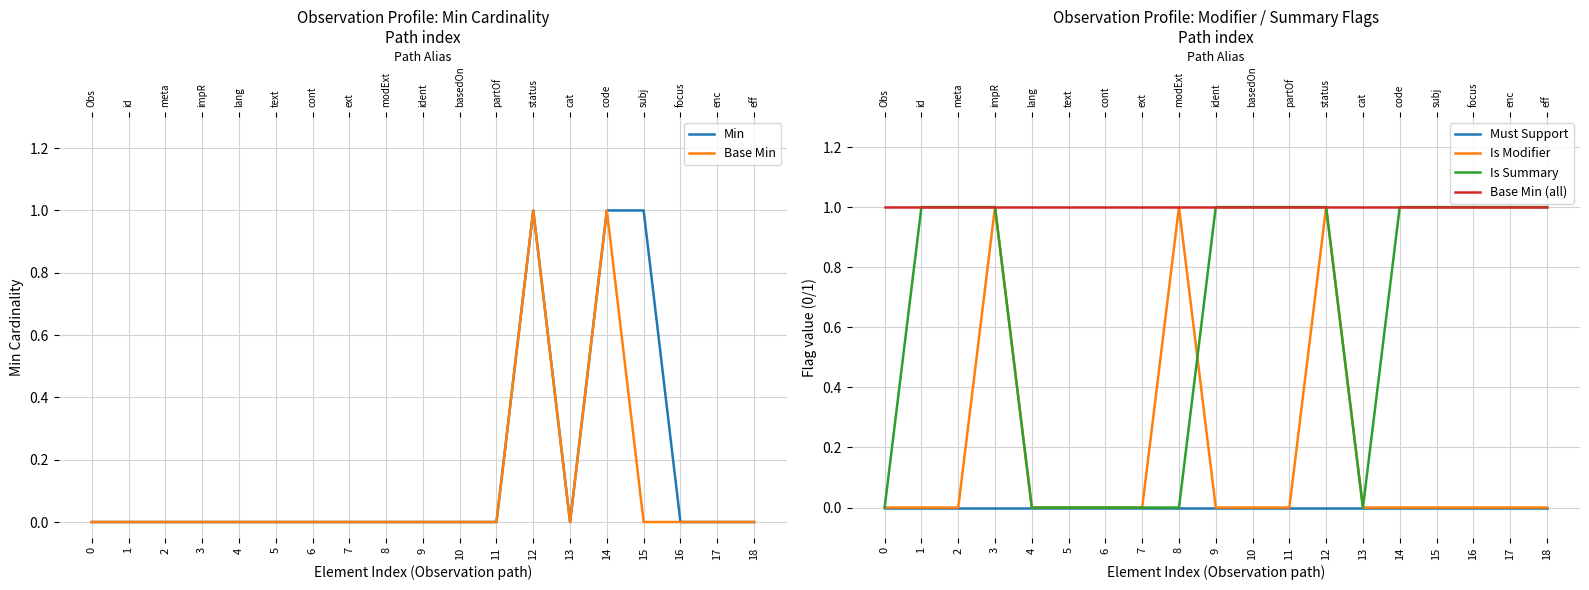

What is the difference between the highest and lowest values at 8?

1